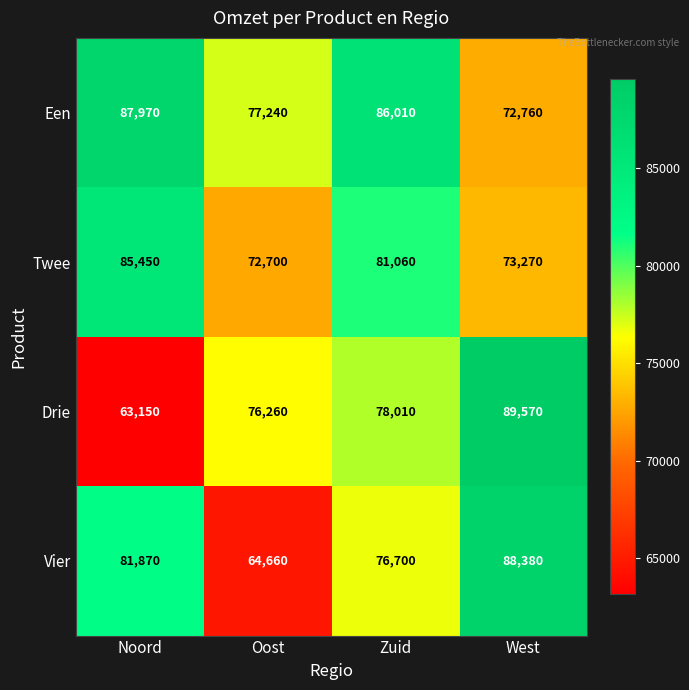

Reading right to left, extract all data points from this chart.

Een: West=72760	Zuid=86010	Oost=77240	Noord=87970
Twee: West=73270	Zuid=81060	Oost=72700	Noord=85450
Drie: West=89570	Zuid=78010	Oost=76260	Noord=63150
Vier: West=88380	Zuid=76700	Oost=64660	Noord=81870